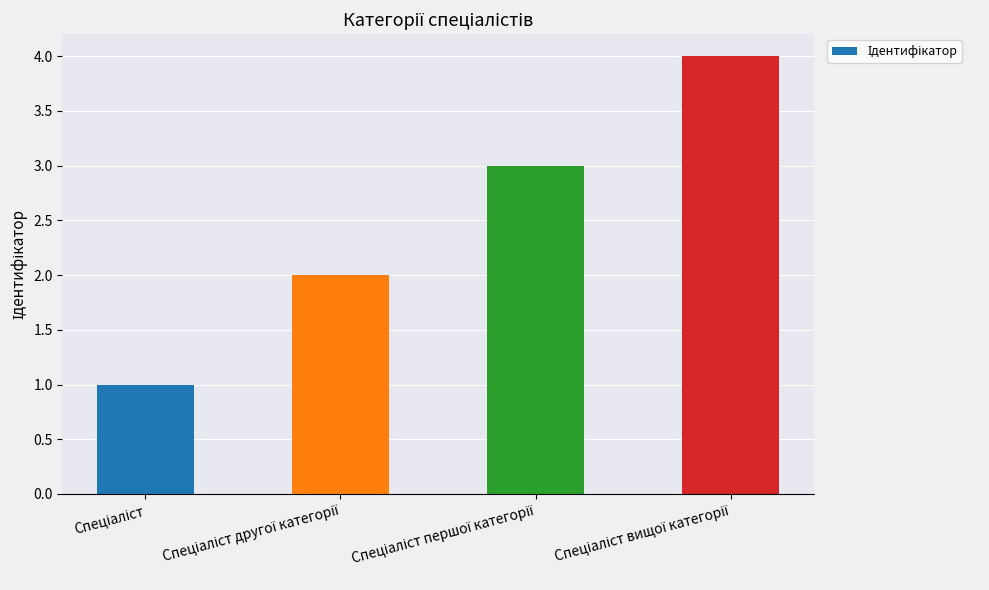

What is the difference between the second highest and second lowest values?

1